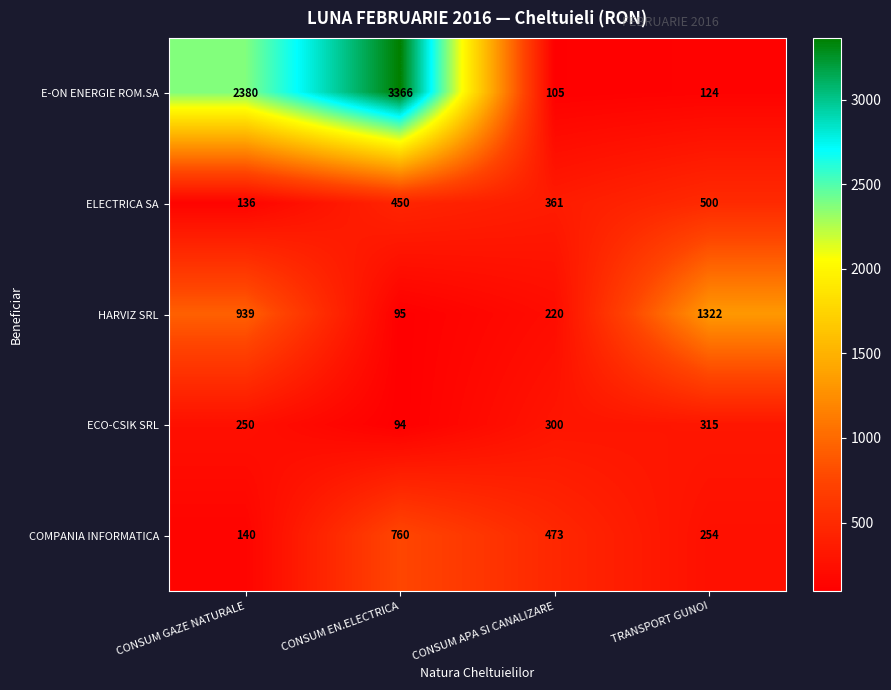

The COMPANIA INFORMATICA series shows 254 at TRANSPORT GUNOI. True or false?

True